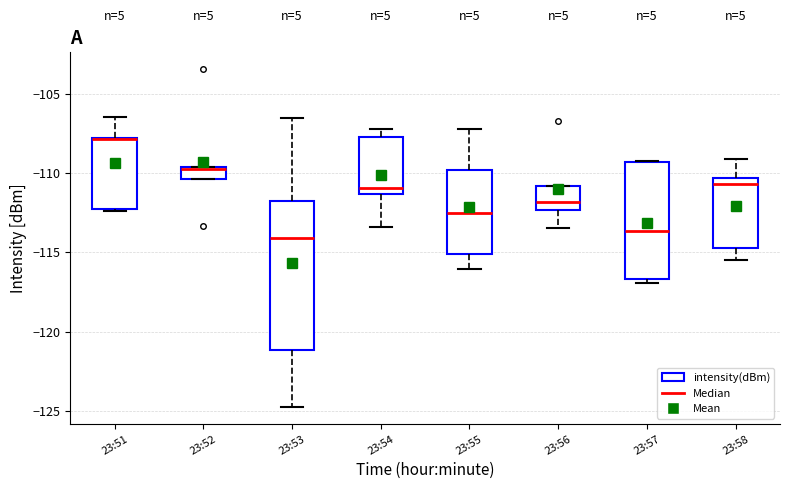

Reading left to right, transcribe this box plot: for each box, give where its median line is, the range the box spans, and where its two whiskers end, as read against the y-axis. The values are not printed on the chart, so give them approximately, as read against the axis.

23:51: median -108.0 (drawn on the box's upper edge), box -112.0 to -108.0, whiskers -112.5 to -106.5
23:52: median -109.5, box -110.5 to -109.5, whiskers -110.5 to -109.5
23:53: median -114.0, box -121.0 to -111.5, whiskers -125.0 to -106.5
23:54: median -111.0, box -111.5 to -107.5, whiskers -113.5 to -107.0
23:55: median -112.5, box -115.0 to -110.0, whiskers -116.0 to -107.0
23:56: median -112.0, box -112.5 to -111.0, whiskers -113.5 to -111.0
23:57: median -113.5, box -116.5 to -109.5, whiskers -117.0 to -109.0
23:58: median -110.5 (just below the box's upper edge), box -114.5 to -110.5, whiskers -115.5 to -109.0